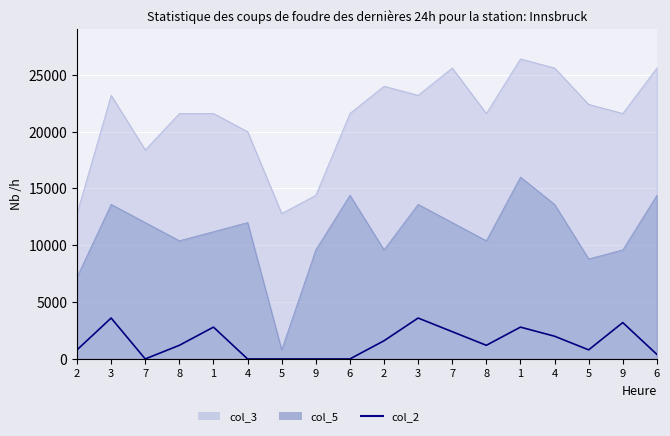

How many lines are shown in the chart?

1